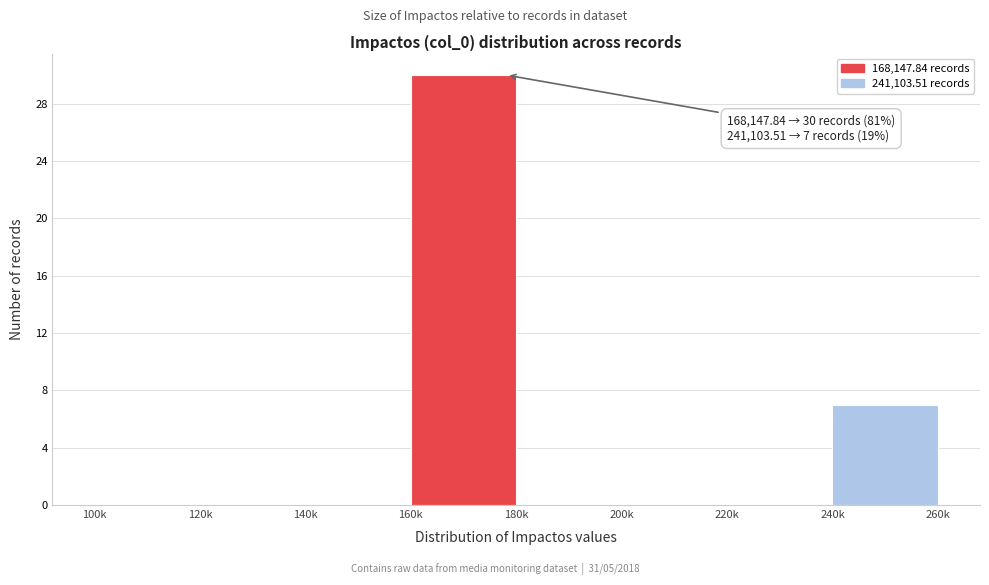

Reading left to right, extract all data points from this chart.

100k=0	120k=0	140k=0	160k=30	180k=0	200k=0	220k=0	240k=7